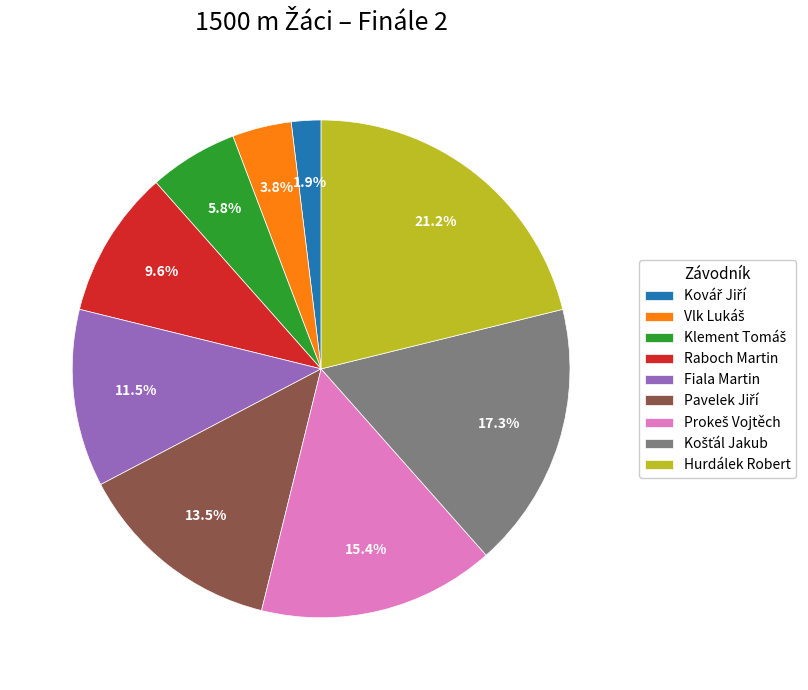

Between Fiala Martin and Raboch Martin, which is larger?

Fiala Martin